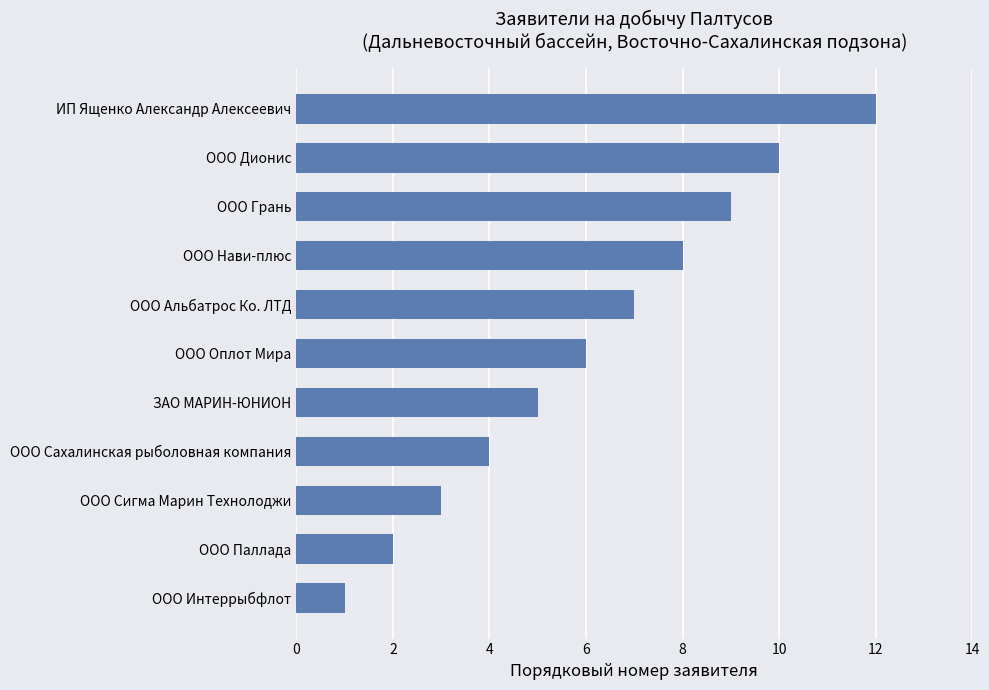

Between ООО Сигма Марин Технолоджи and ООО Оплот Мира, which is larger?

ООО Оплот Мира